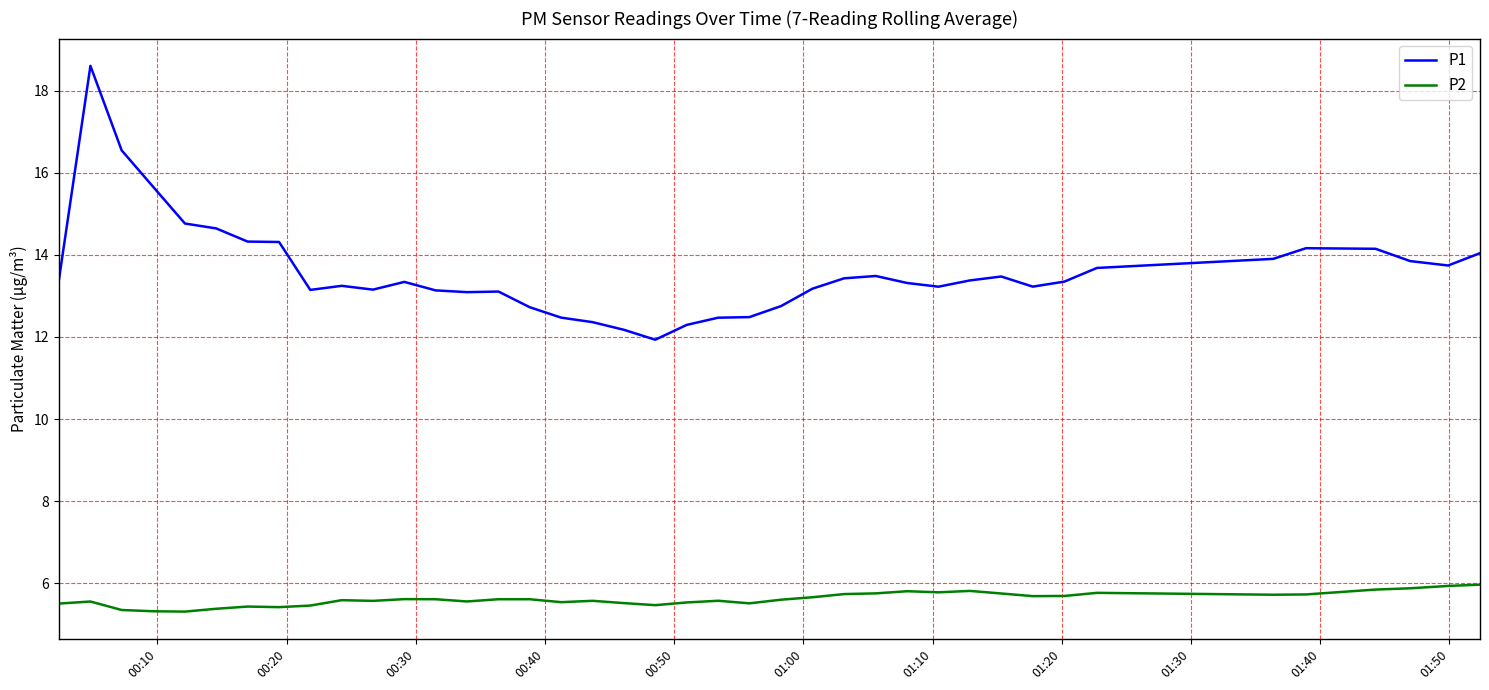

List the series in order of their overall mean, highest first.

P1, P2